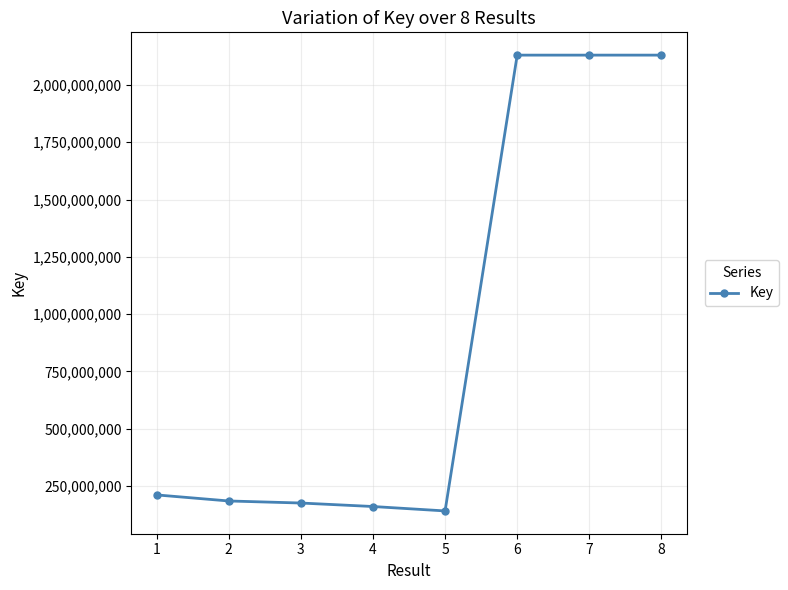

What is the difference between the maximum and second lowest values?

1970641435